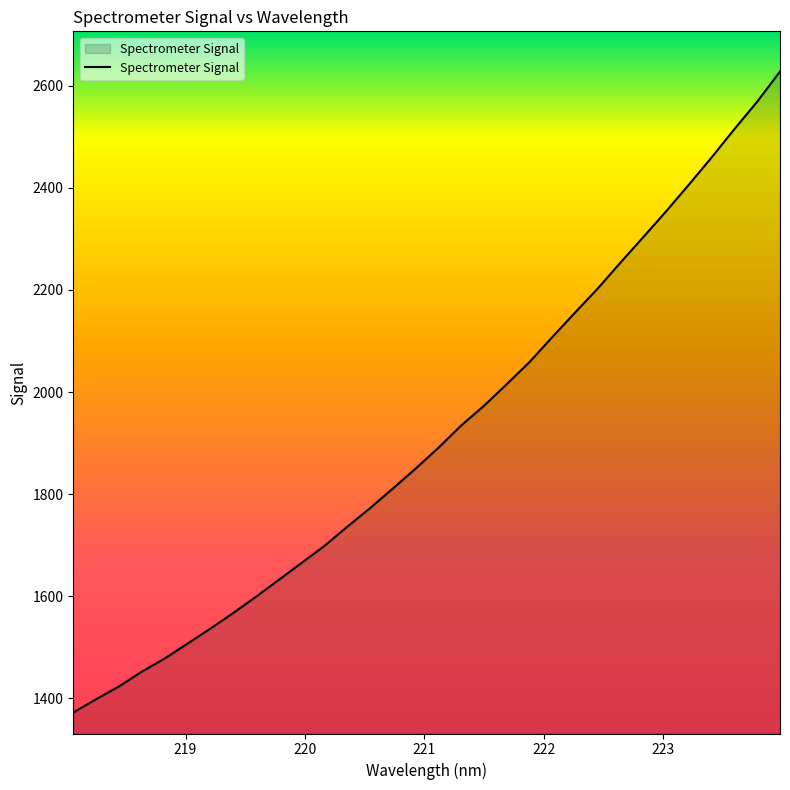

True or false: the data has more than 2 interior local peaks.

False